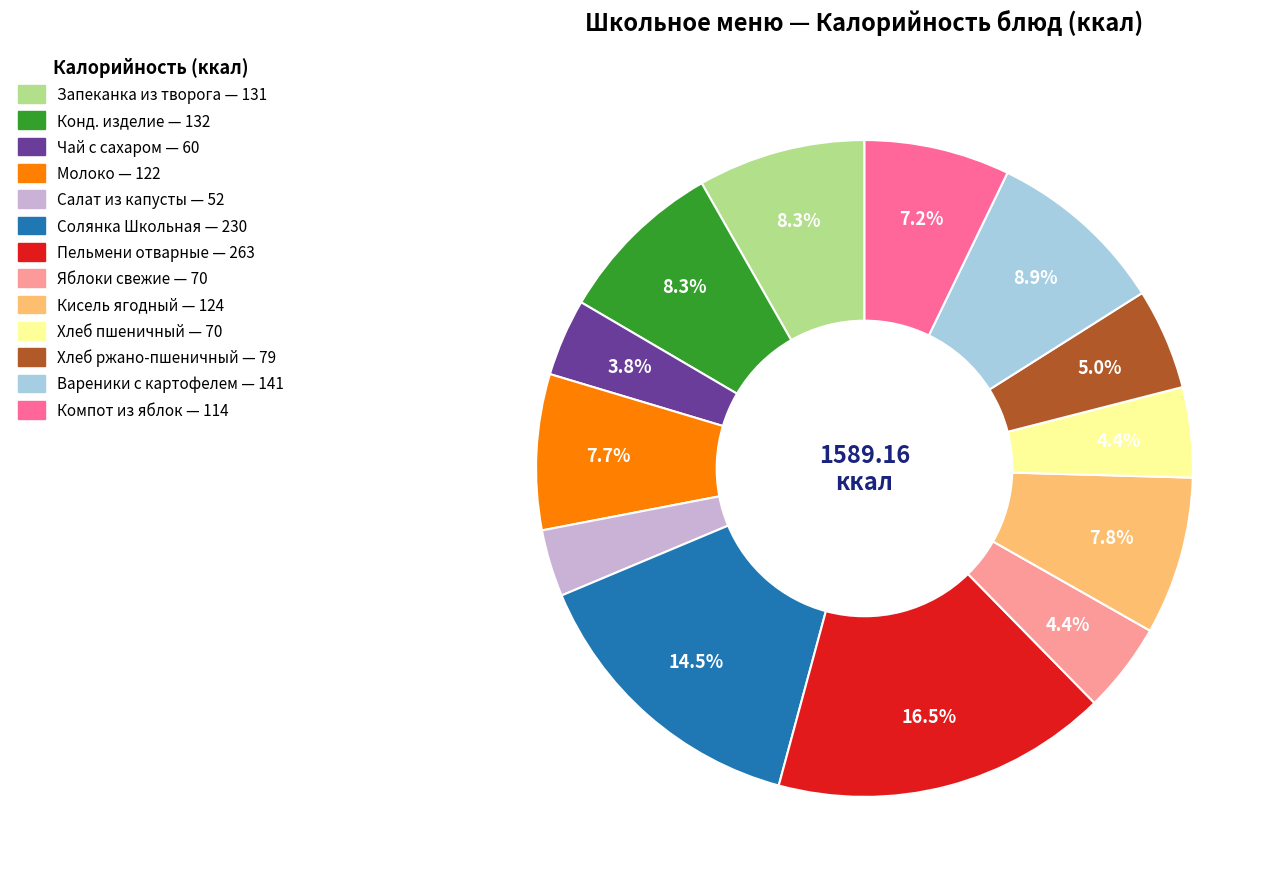

The Хлеб пшеничный slice represents 16% of the pie. True or false?

False